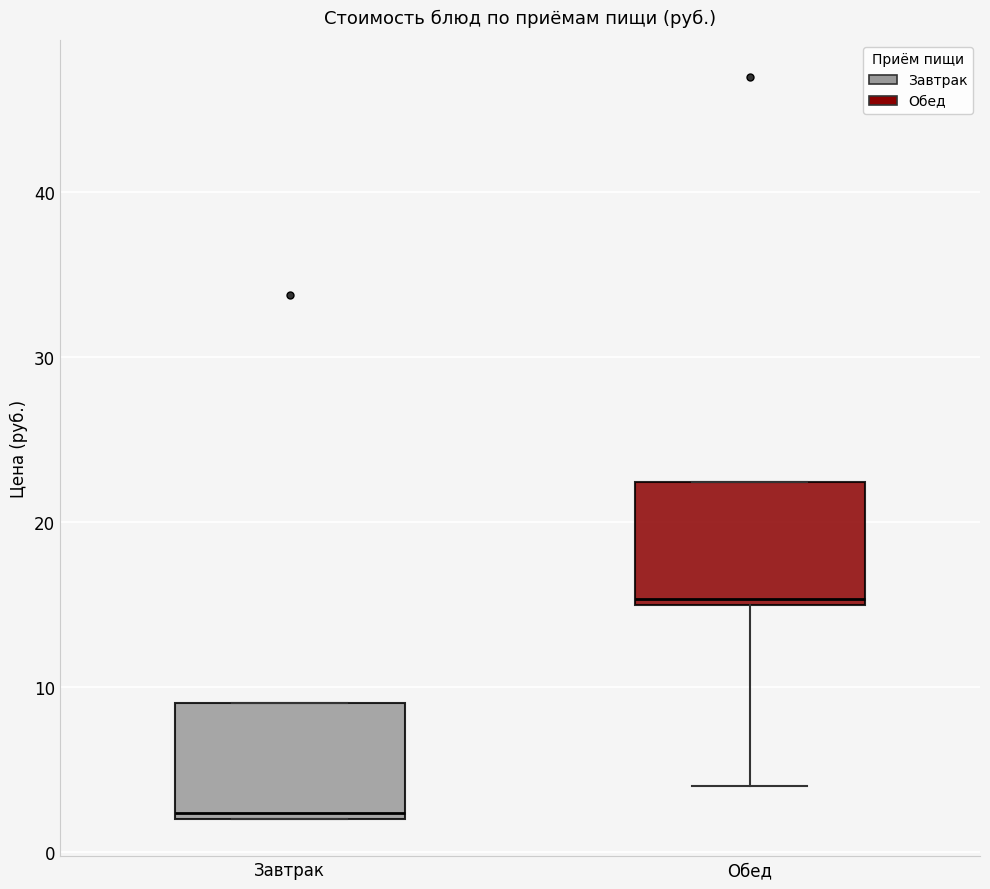

Where is the upper edge of the box for Завтрак on the y-axis? The values are not printed on the chart, so give them approximately, as read against the axis.

9